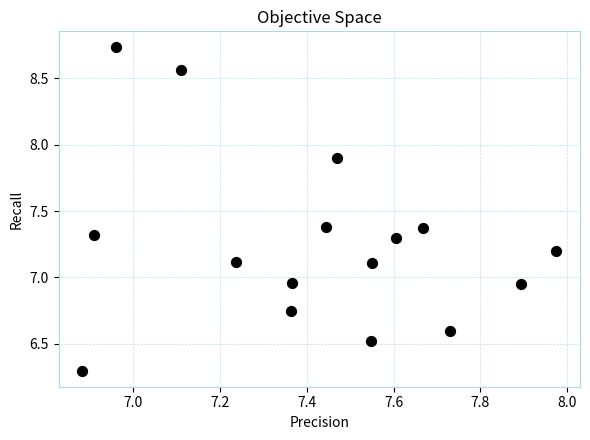

What is the range of Y values (max minus min)?

2.4